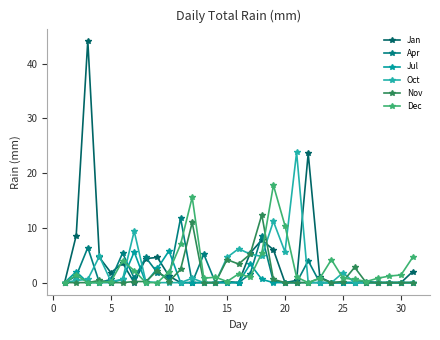

How many intersections are there between Jul and Apr?

6